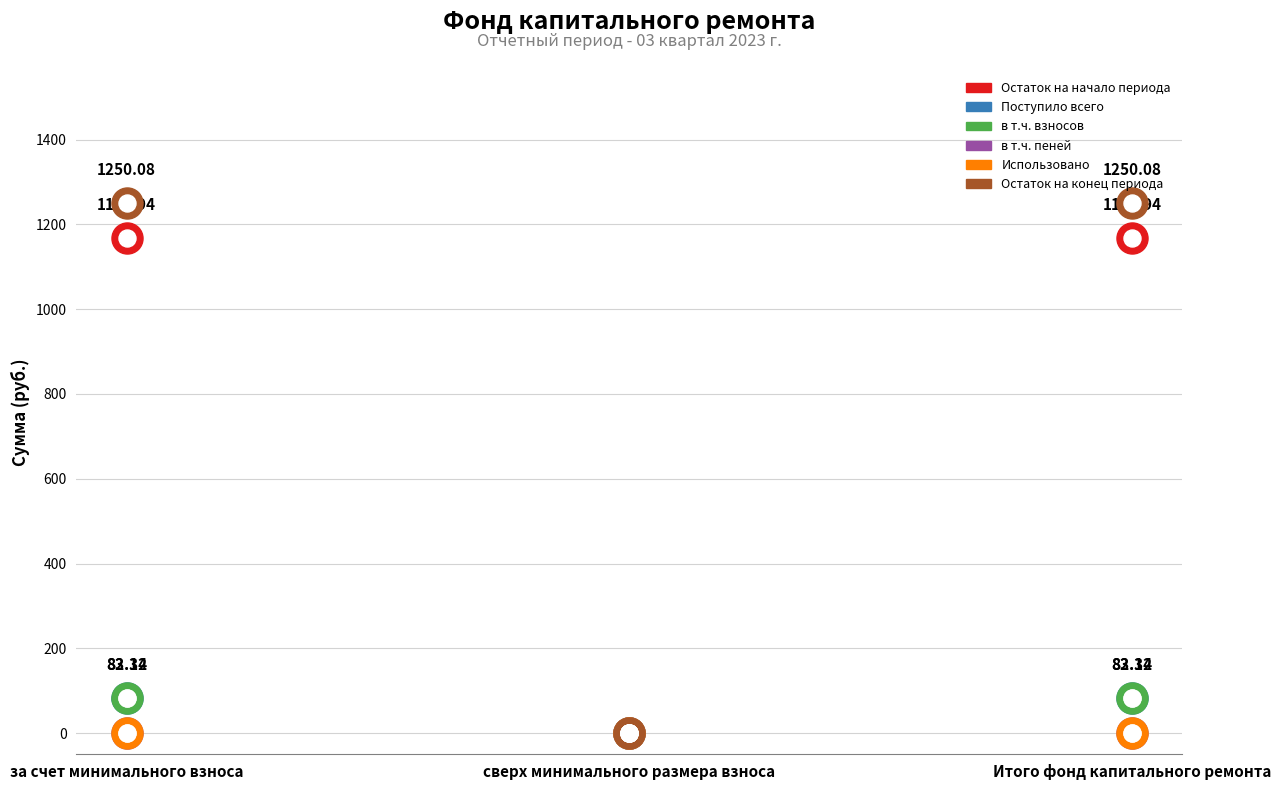

What are all the series names shown in the legend?

Остаток на начало периода, Поступило всего, в т.ч. взносов, в т.ч. пеней, Использовано, Остаток на конец периода